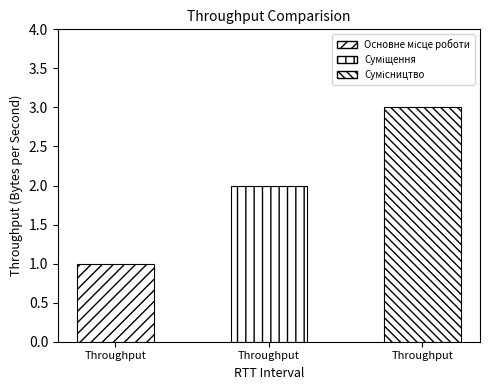

What position from the right is Суміщення?

2